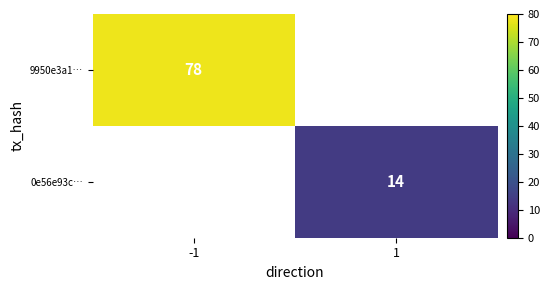

At how many categories does at least one series exceed 41?

1